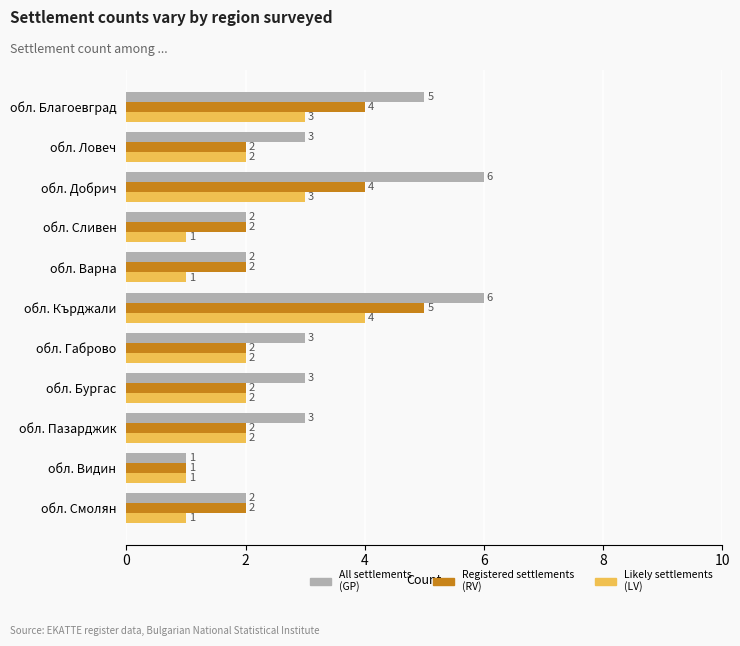

Which series has the largest range (max minus min)?

All settlements (GP)